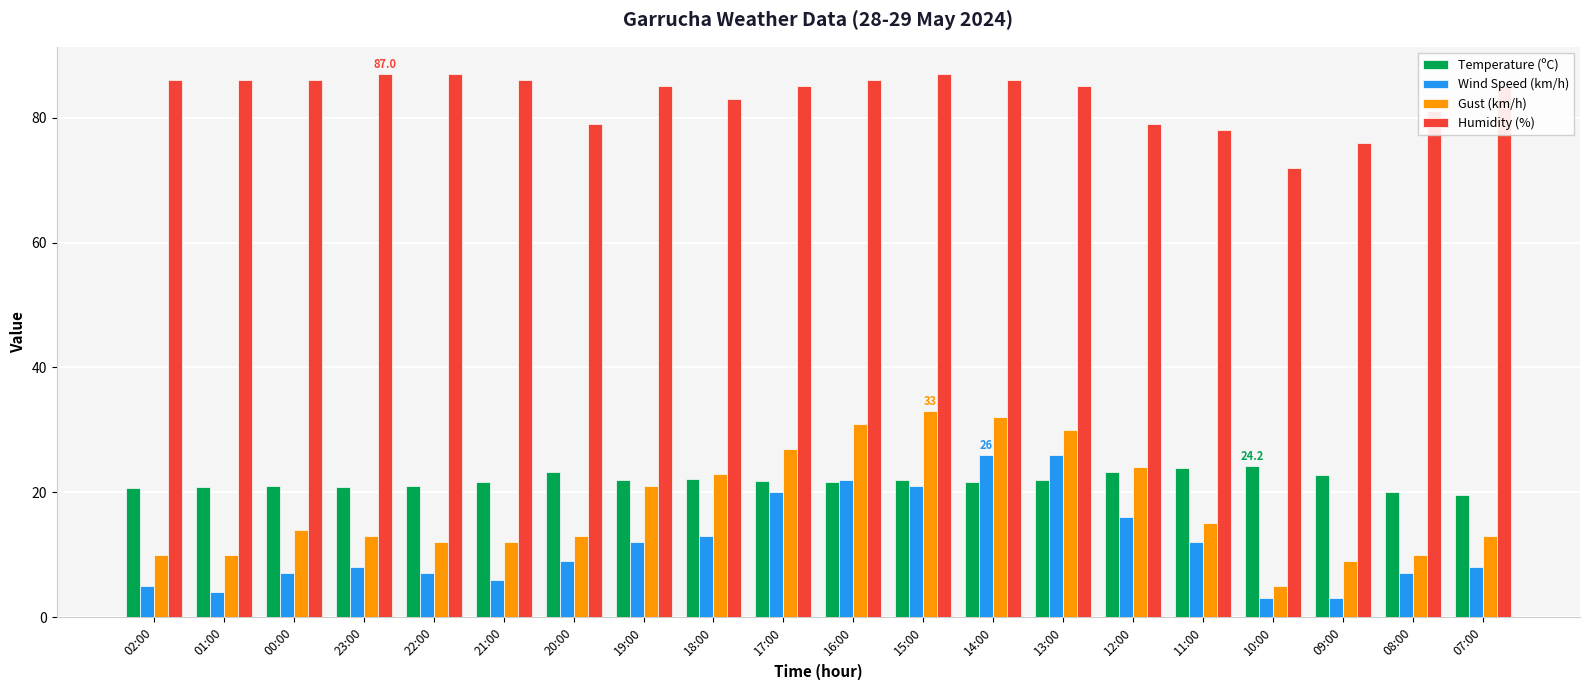

Rank the series at 23:00 from highest to lowest value.

Humidity (%), Temperature (ºC), Gust (km/h), Wind Speed (km/h)